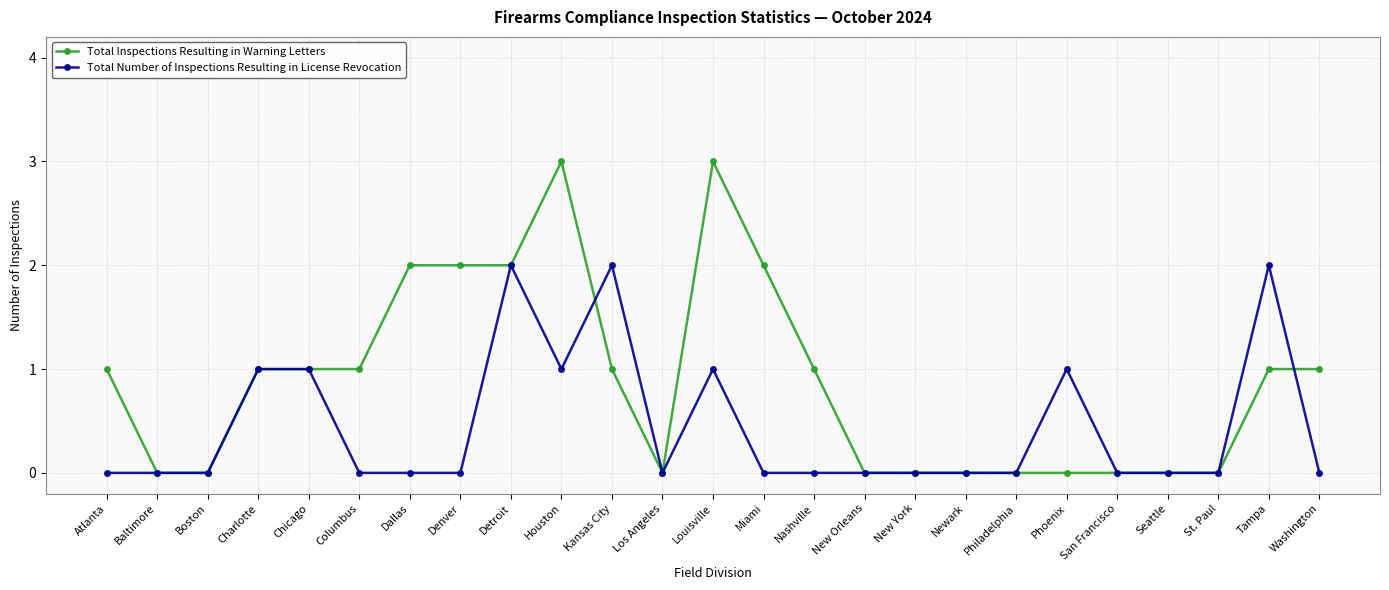

How many distinct data groups are displayed?

2